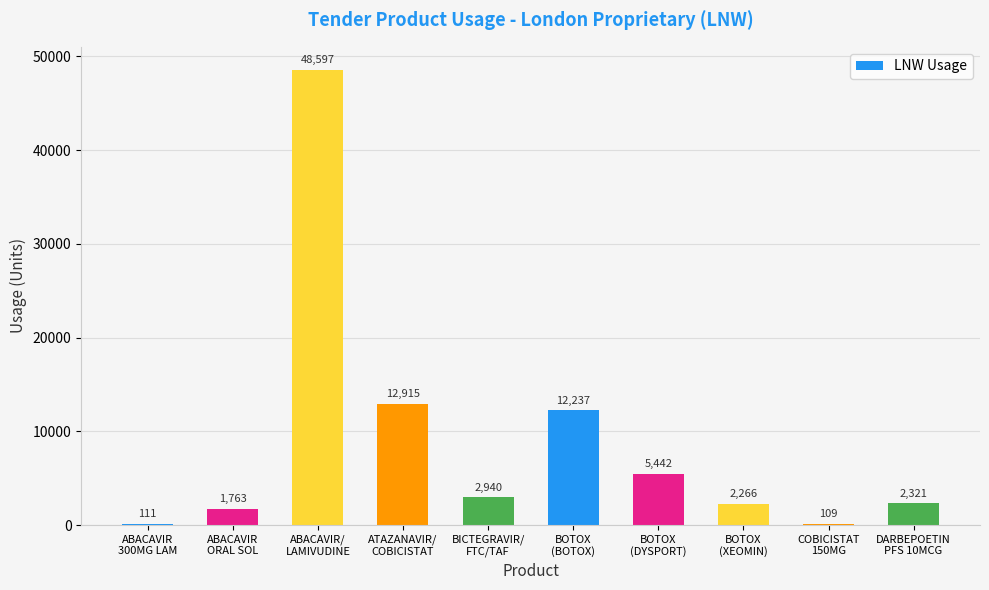

What is the greatest value displayed?

48597